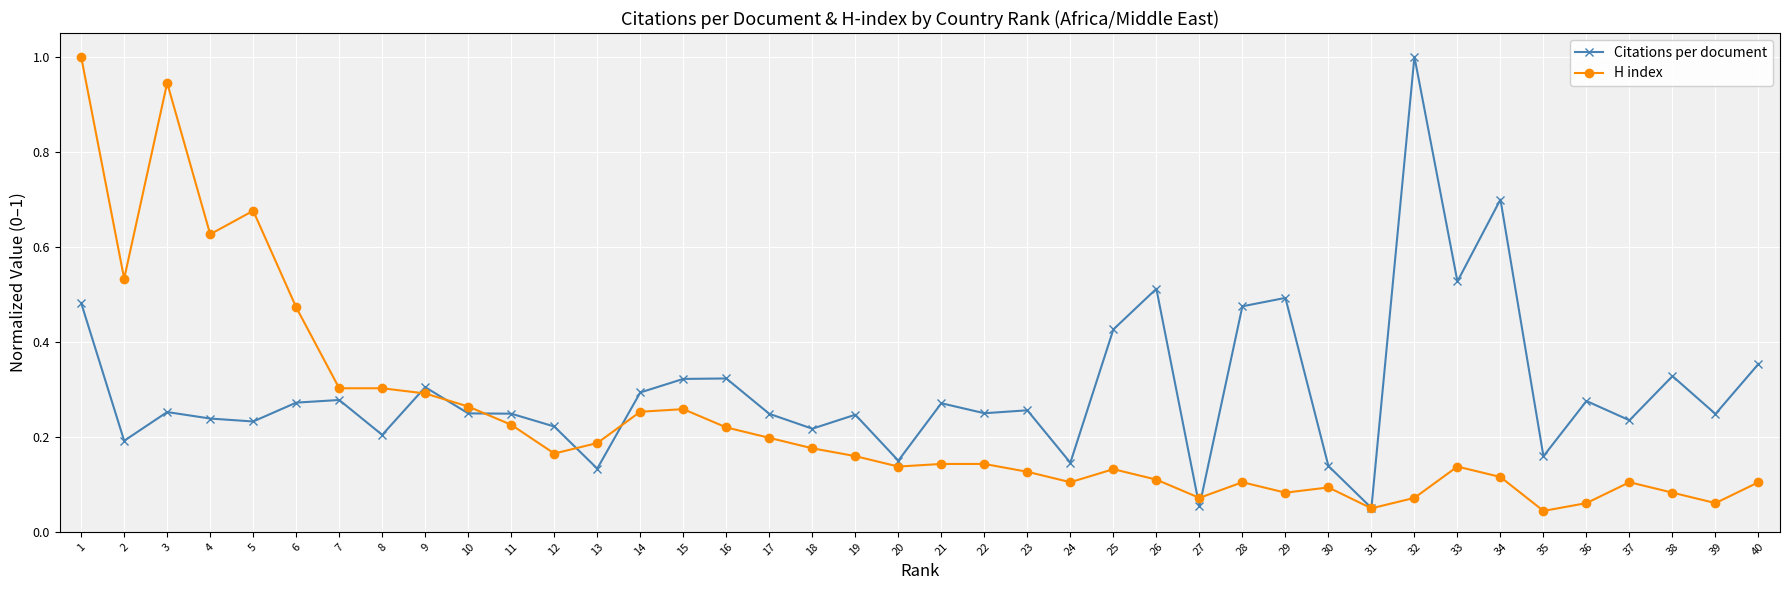

List the series in order of their overall mean, lowest first.

H index, Citations per document